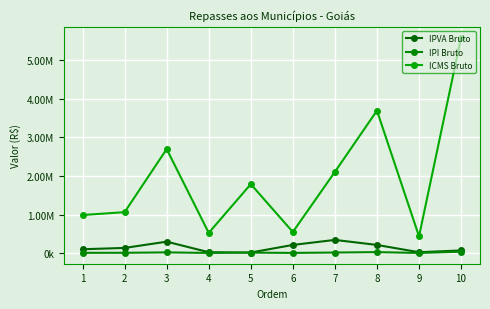

Between 4 and 5, which is larger?

4